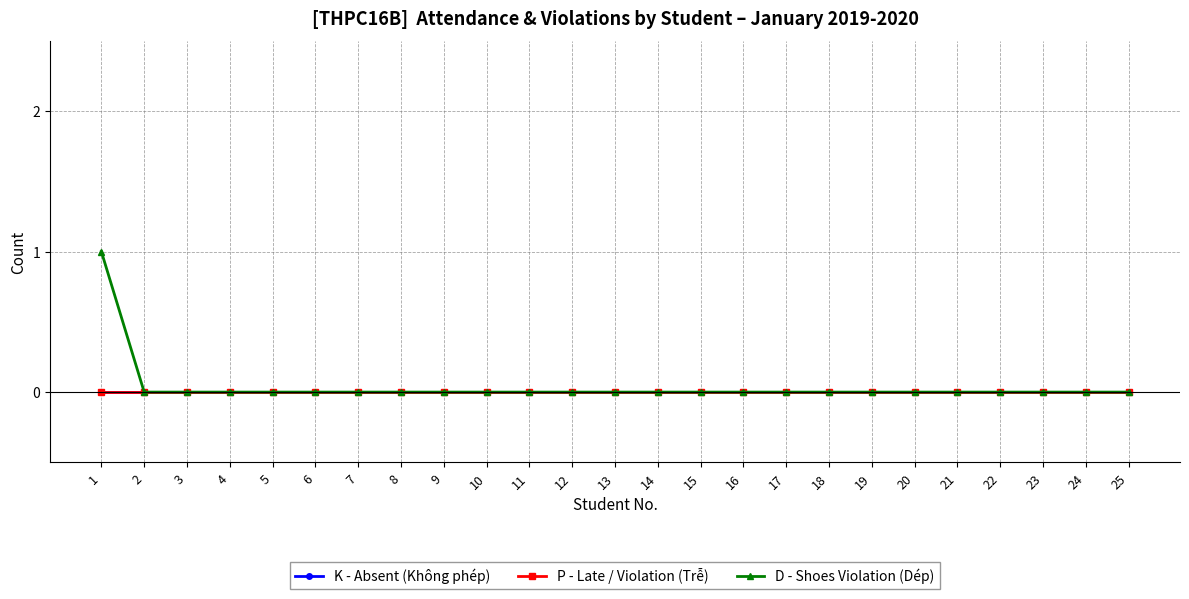

Is it true that P - Late / Violation (Trễ) equals 0 at 7?

True